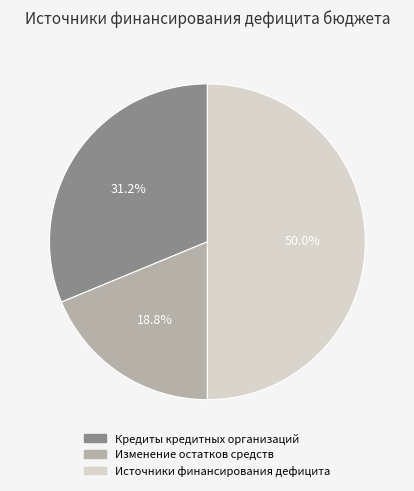

Rank the categories by value from lowest to highest.

Изменение остатков средств, Кредиты кредитных организаций, Источники финансирования дефицита